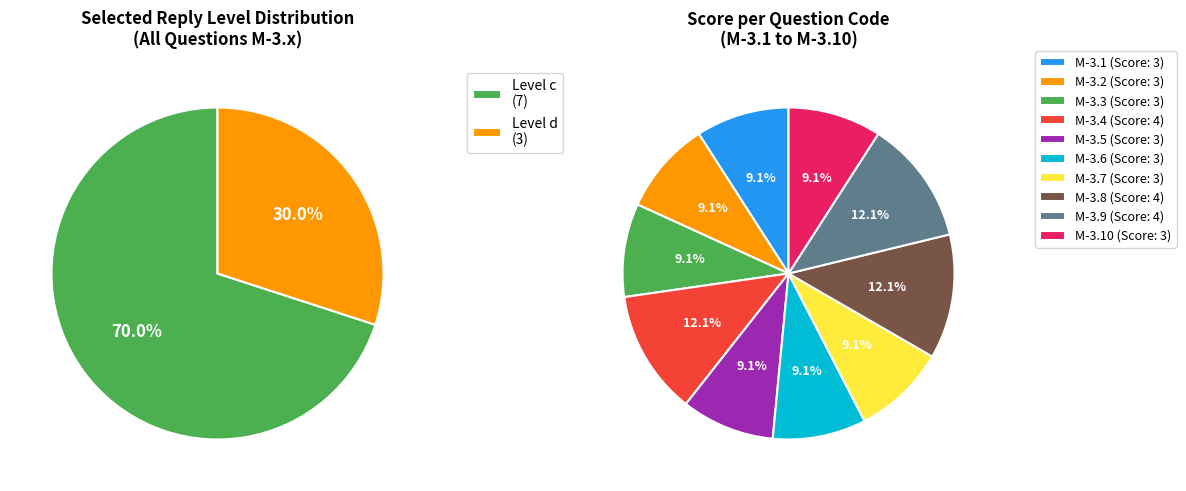

How many slices are in this pie chart?

10